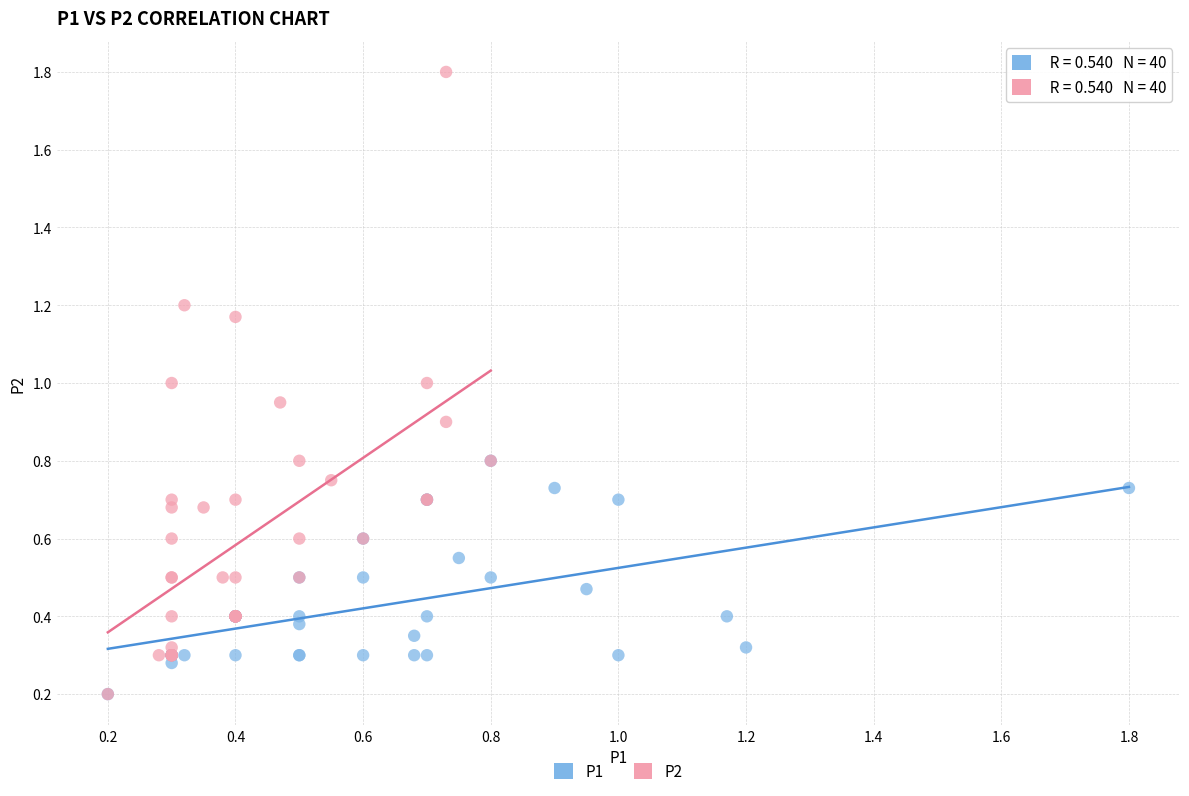

Which series reaches the maximum Y coordinate?

P2